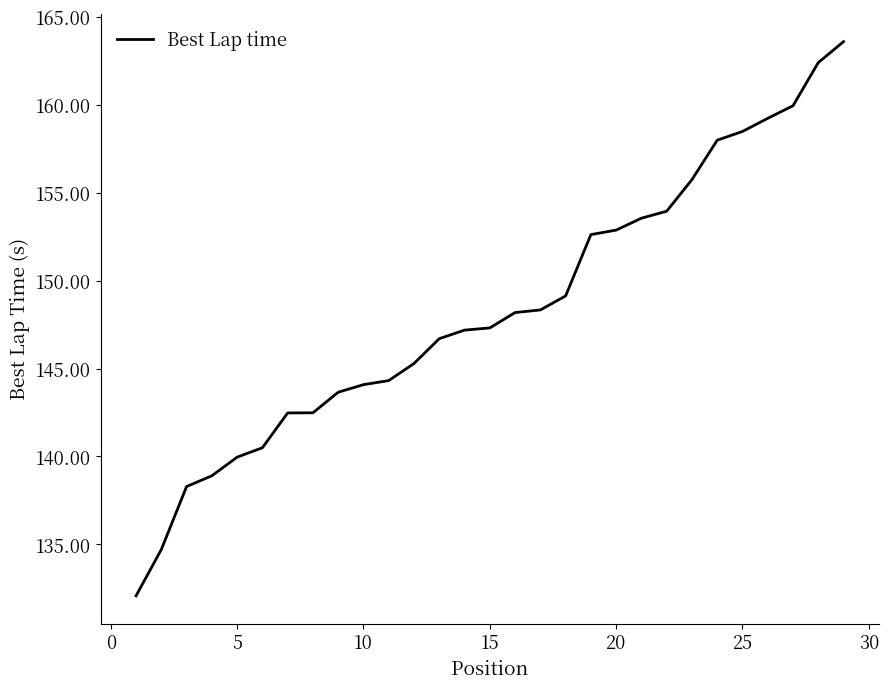

Count the number of categories in the chart.

29